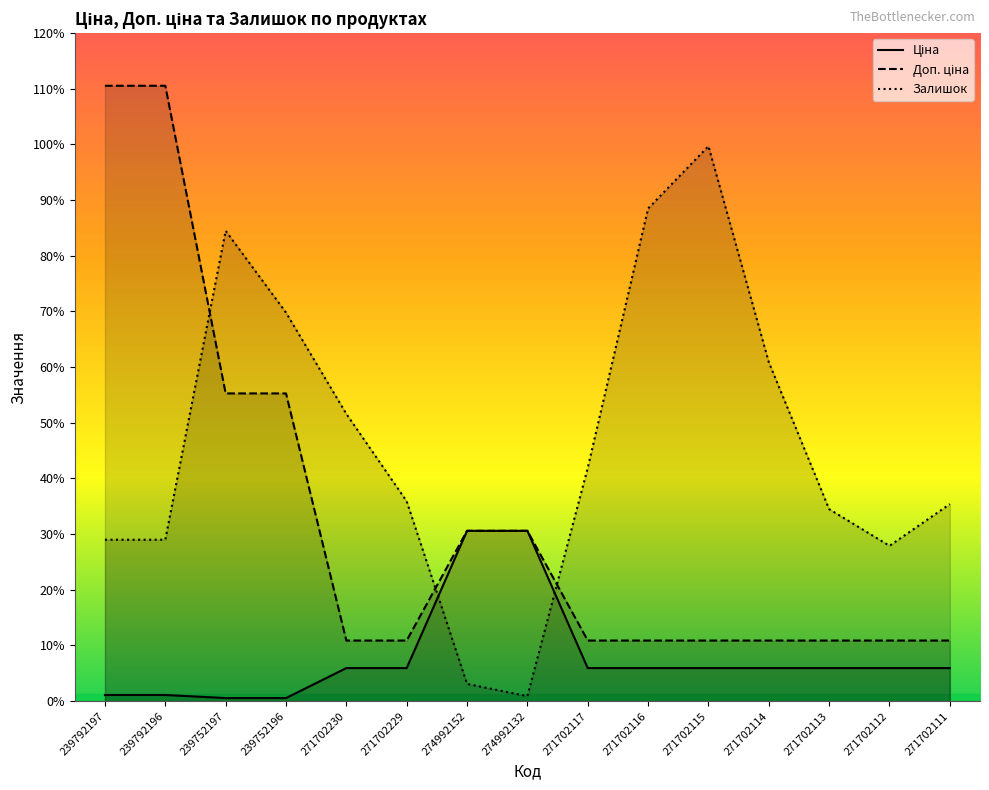

Reading right to left, what are all the values shown in this chart?

Ціна: 271702111=593.8	271702112=593.8	271702113=593.8	271702114=593.8	271702115=593.8	271702116=593.8	271702117=593.8	274992132=3059.7	274992152=3059.7	271702229=593.8	271702230=593.8	239752196=55.3	239752197=55.3	239792196=110.5	239792197=110.5
Доп. ціна: 271702111=1088.8	271702112=1088.8	271702113=1088.8	271702114=1088.8	271702115=1088.8	271702116=1088.8	271702117=1088.8	274992132=3060.0	274992152=3060.0	271702229=1088.8	271702230=1088.8	239752196=5528.0	239752197=5528.0	239792196=11055.0	239792197=11055.0
Залишок: 271702111=3540.0	271702112=2790.0	271702113=3450.0	271702114=6090.0	271702115=9970.0	271702116=8850.0	271702117=4190.0	274992132=90.0	274992152=310.0	271702229=3590.0	271702230=5160.0	239752196=6980.0	239752197=8450.0	239792196=2900.0	239792197=2900.0